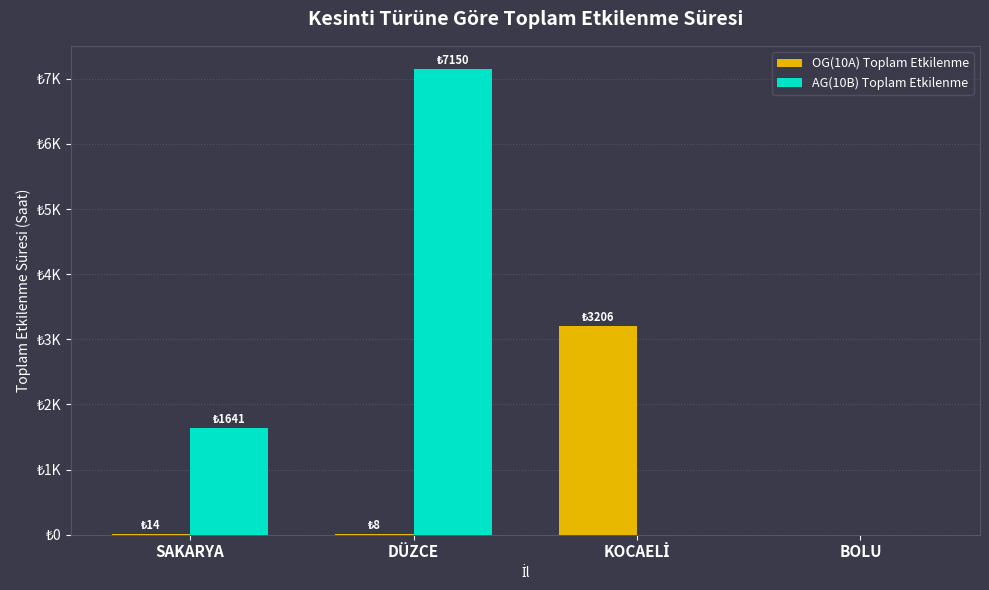

Does the chart contain stacked bars?

No